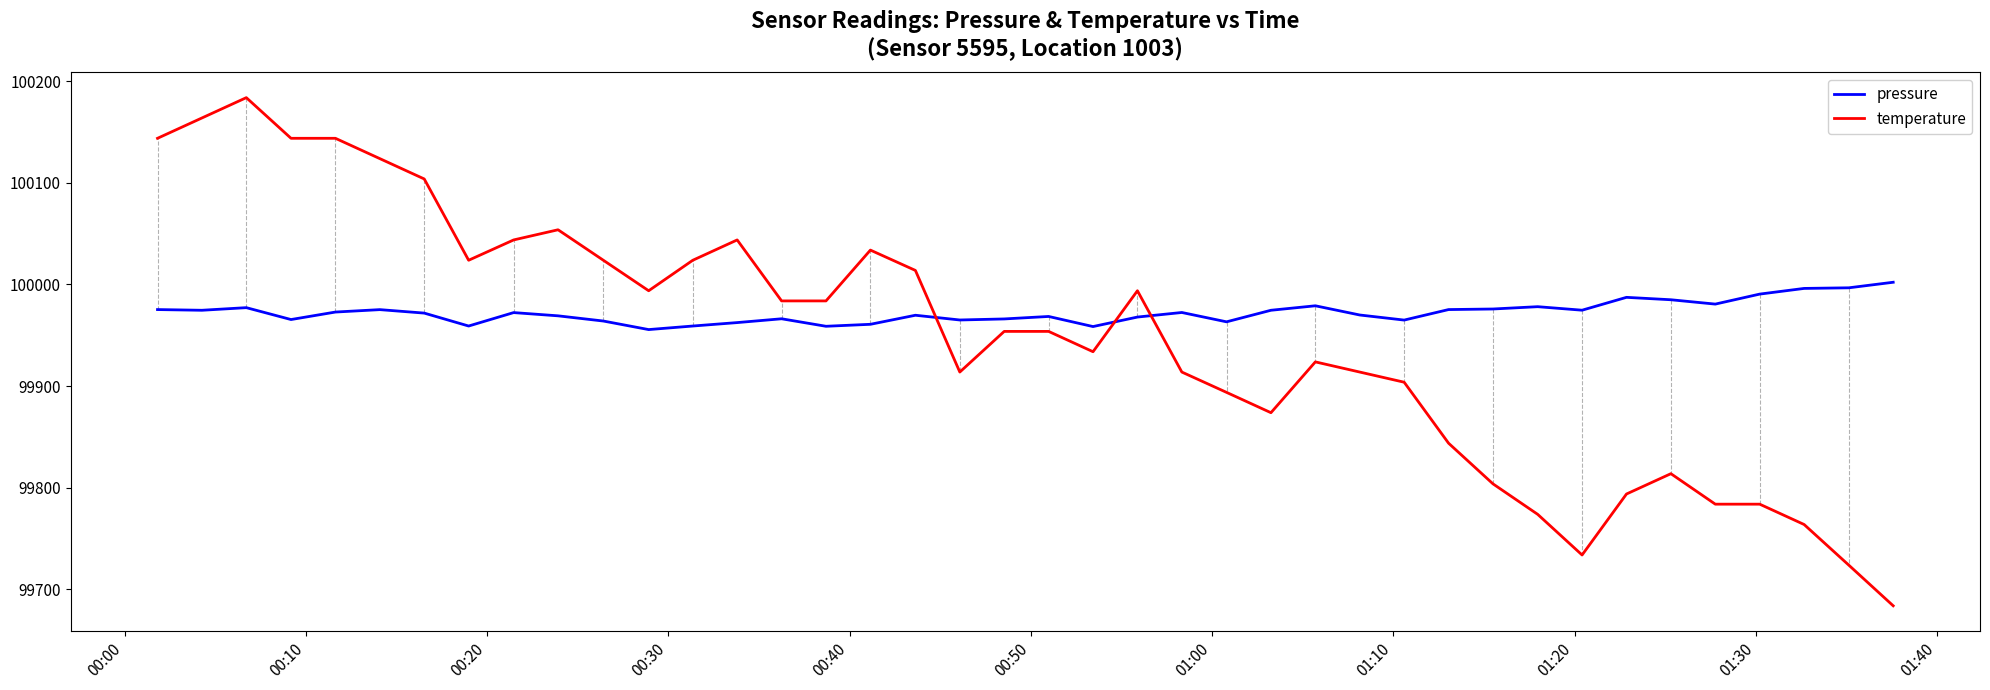

True or false: pressure and temperature cross at least once.

True